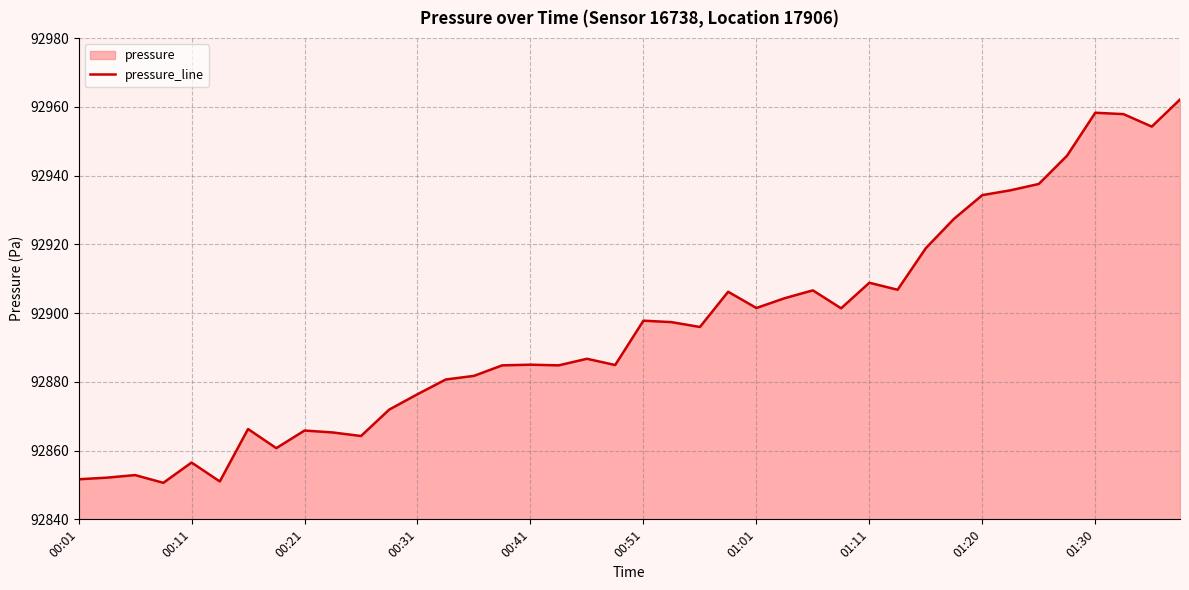

What position from the left is 35?

36